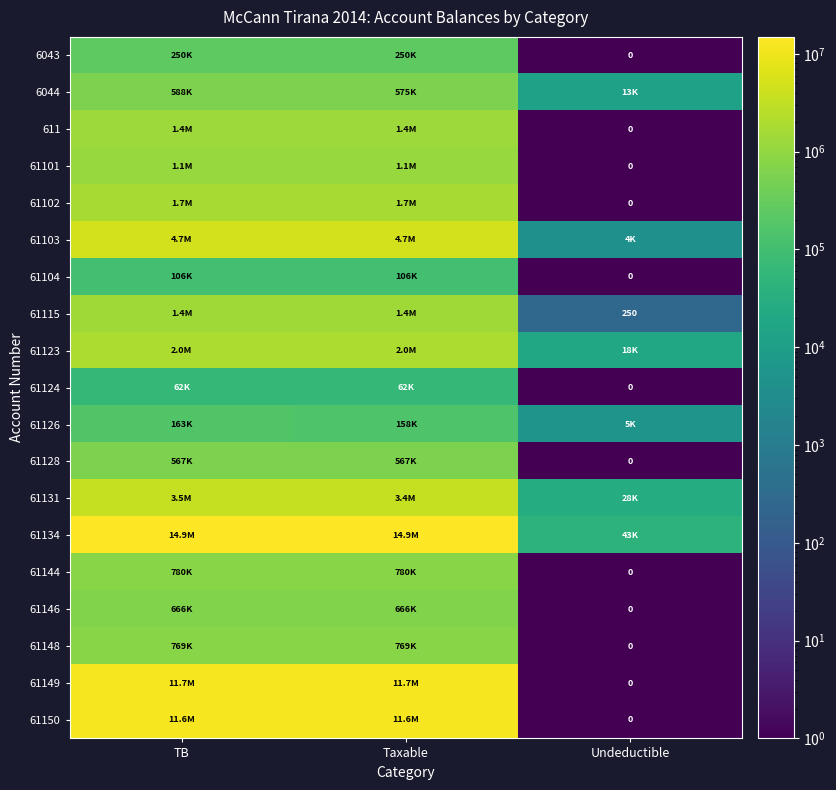

Which series has the largest total across all categories?

61134